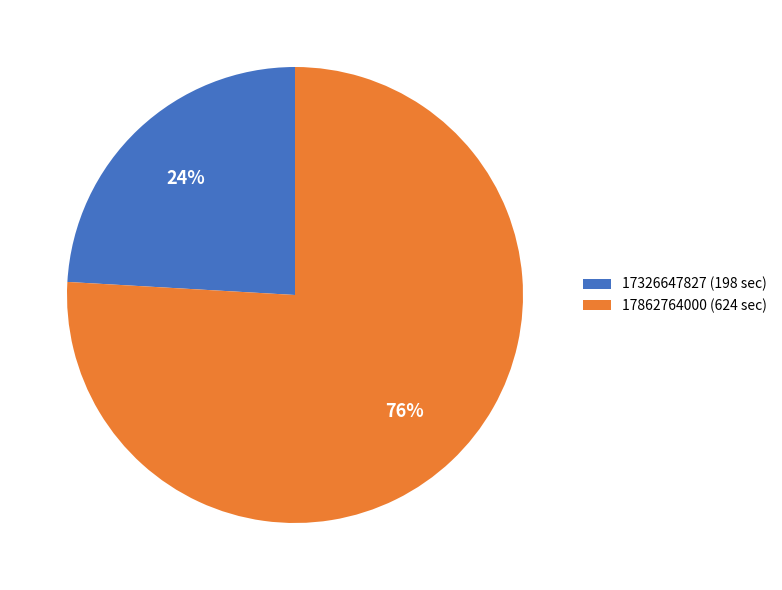

What is the smallest slice in the pie chart?

17326647827